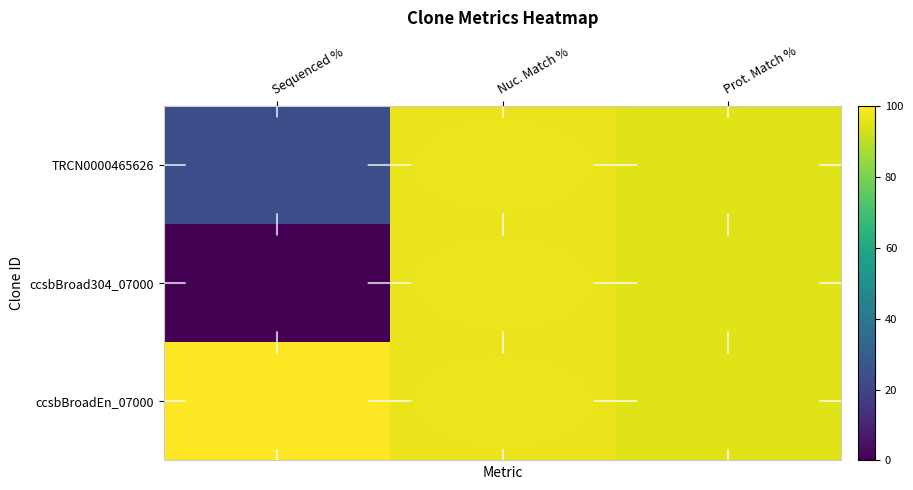

Which series changed the most between Sequenced % and Prot. Match %?

ccsbBroad304_07000